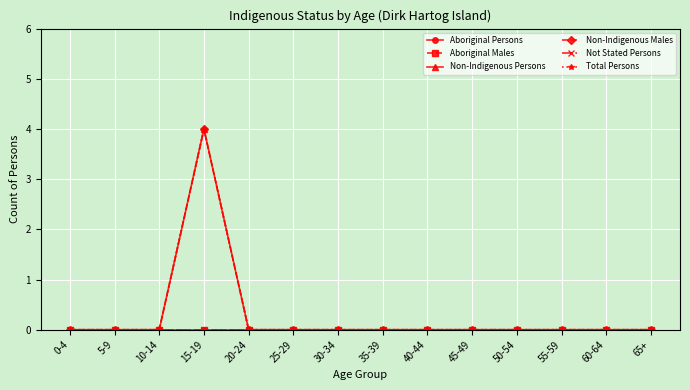

Reading left to right, extract all data points from this chart.

Aboriginal Persons: 0-4=0	5-9=0	10-14=0	15-19=0	20-24=0	25-29=0	30-34=0	35-39=0	40-44=0	45-49=0	50-54=0	55-59=0	60-64=0	65+=0
Aboriginal Males: 0-4=0	5-9=0	10-14=0	15-19=0	20-24=0	25-29=0	30-34=0	35-39=0	40-44=0	45-49=0	50-54=0	55-59=0	60-64=0	65+=0
Non-Indigenous Persons: 0-4=0	5-9=0	10-14=0	15-19=4	20-24=0	25-29=0	30-34=0	35-39=0	40-44=0	45-49=0	50-54=0	55-59=0	60-64=0	65+=0
Non-Indigenous Males: 0-4=0	5-9=0	10-14=0	15-19=4	20-24=0	25-29=0	30-34=0	35-39=0	40-44=0	45-49=0	50-54=0	55-59=0	60-64=0	65+=0
Not Stated Persons: 0-4=0	5-9=0	10-14=0	15-19=0	20-24=0	25-29=0	30-34=0	35-39=0	40-44=0	45-49=0	50-54=0	55-59=0	60-64=0	65+=0
Total Persons: 0-4=0	5-9=0	10-14=0	15-19=4	20-24=0	25-29=0	30-34=0	35-39=0	40-44=0	45-49=0	50-54=0	55-59=0	60-64=0	65+=0